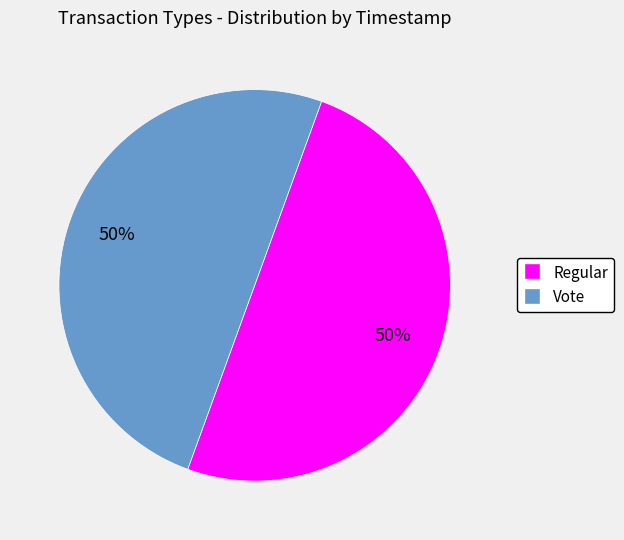

How many slices are in this pie chart?

2